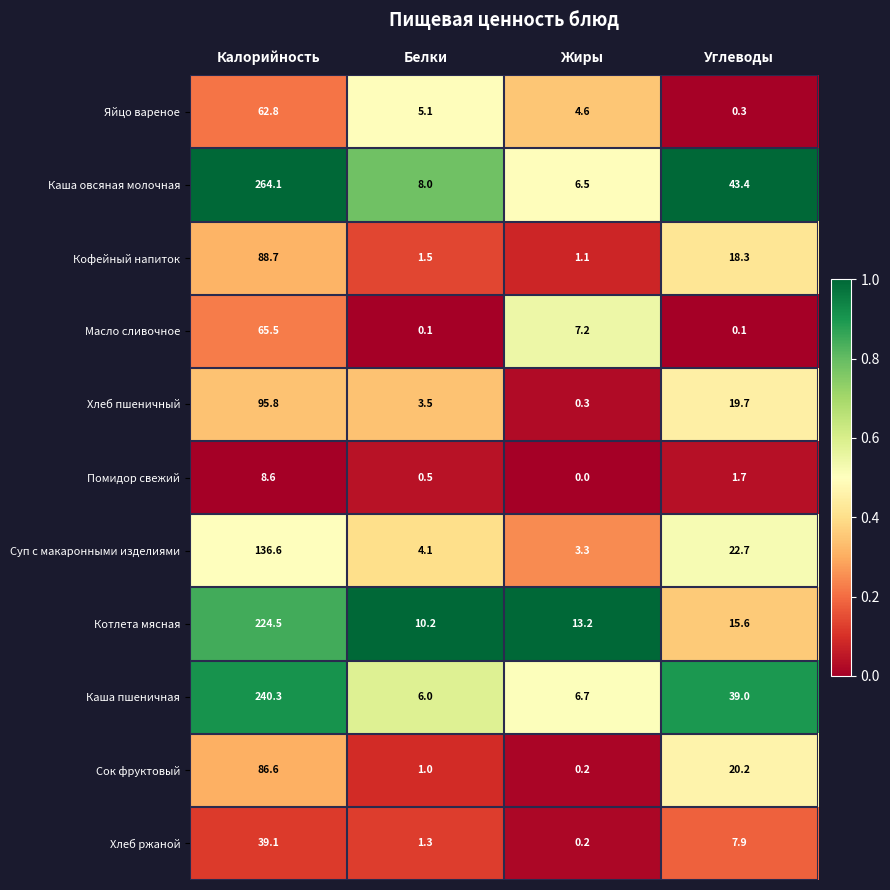

How many categories are shown in the chart?

4